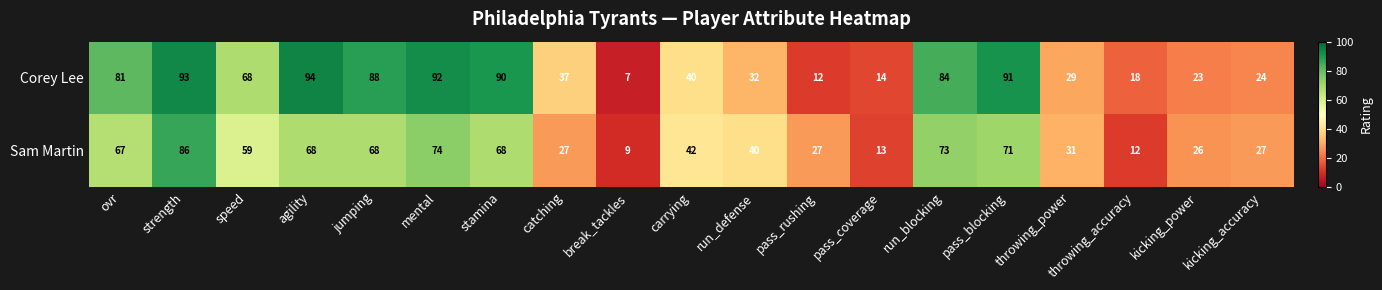

How many series are shown in this chart?

2